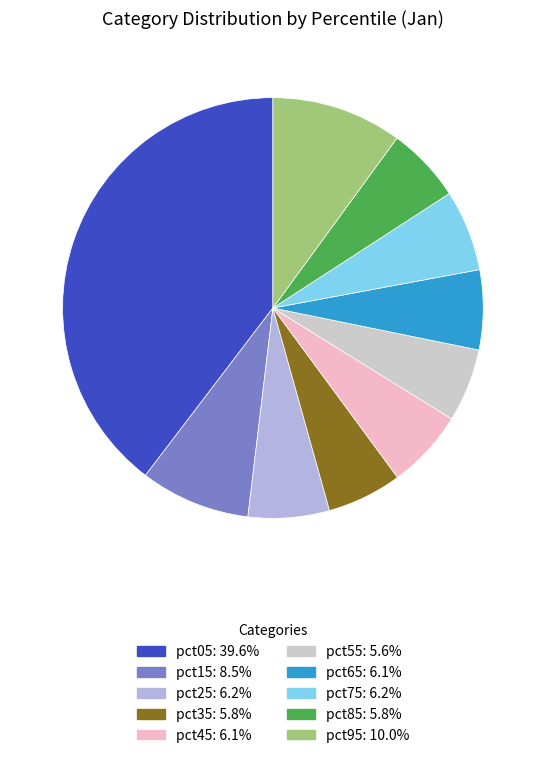

What is the largest slice in the pie chart?

pct05